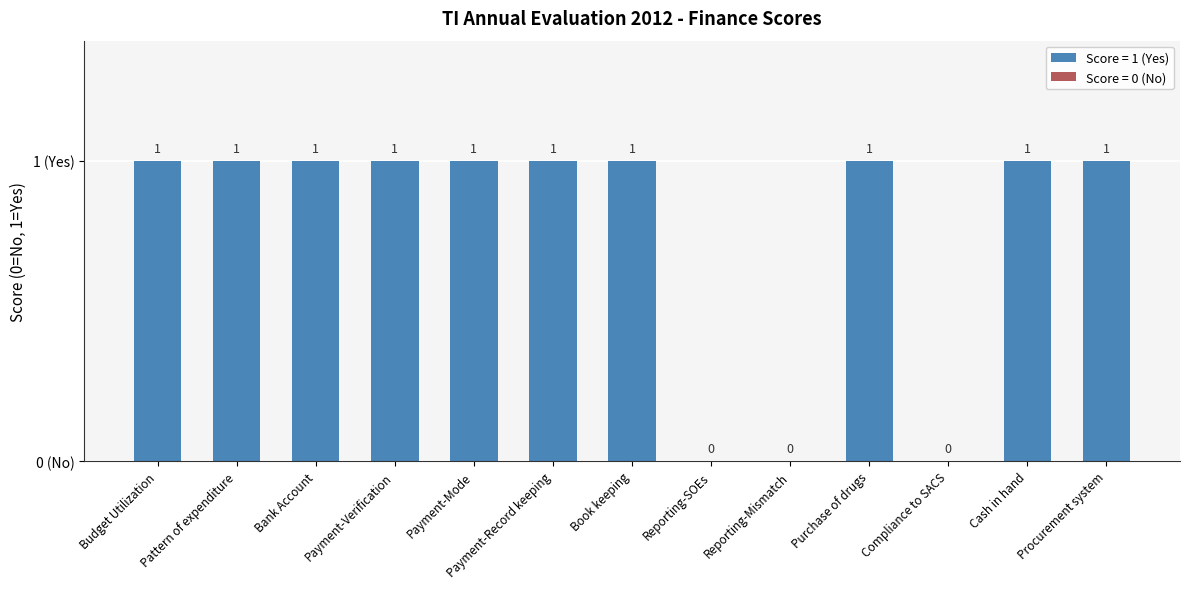

What is the change in value from Payment-Mode to Compliance to SACS?

-1